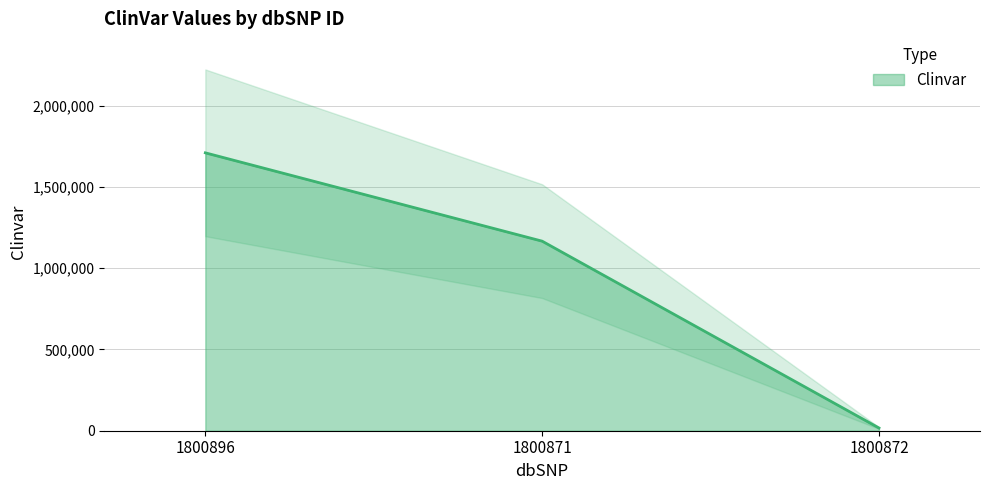

What is the smallest value displayed?

16873